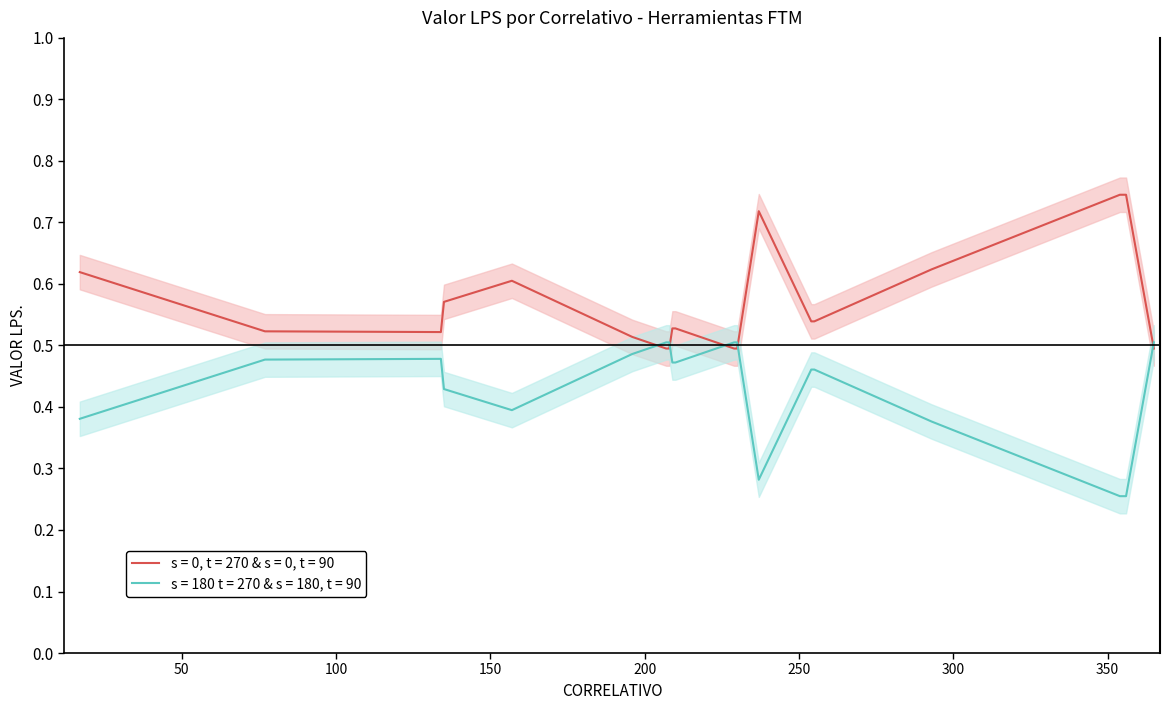

Reading left to right, extract all data points from this chart.

0.6	0.5	0.5	0.6	0.6	0.5	0.5	0.5	0.5	0.5	0.5	0.5	0.7	0.5	0.5	0.6	0.7	0.7	0.5